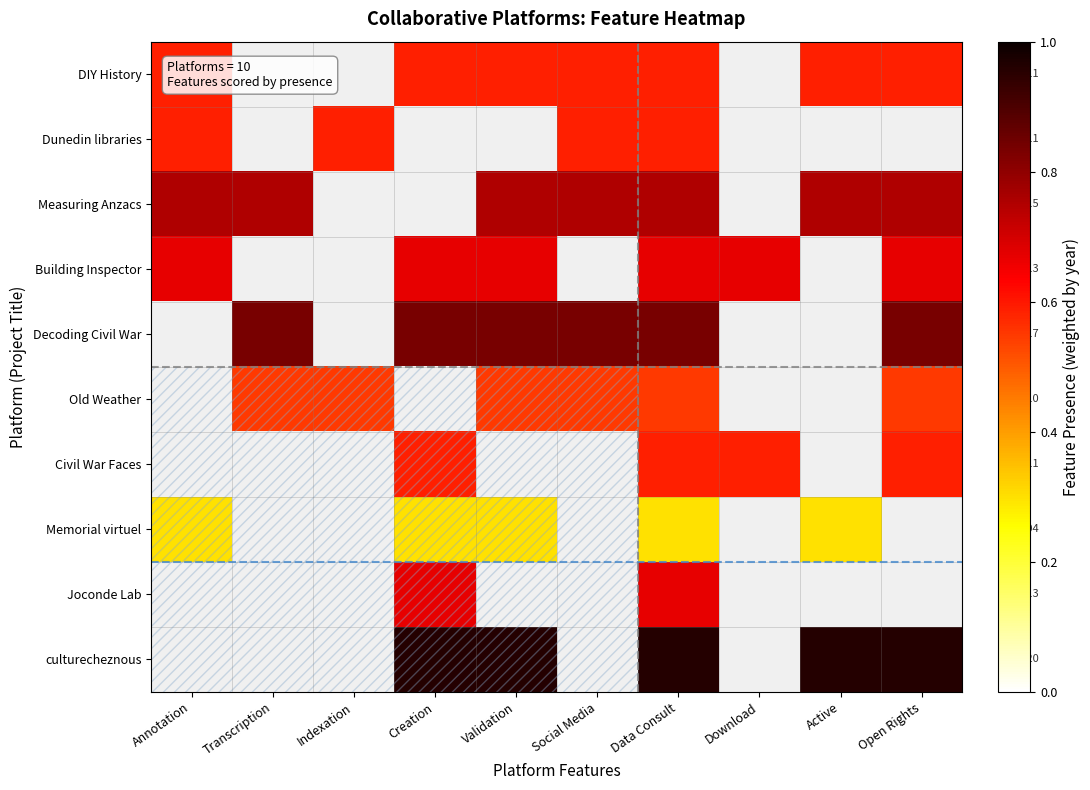

Read the Dunedin libraries value at Indexation.

0.6